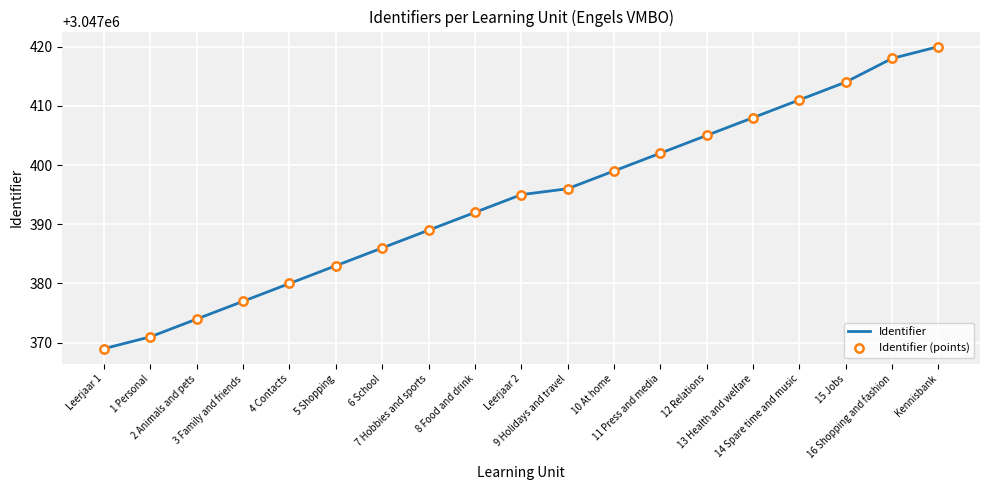

What are all the series names shown in the legend?

Identifier, Identifier (points)